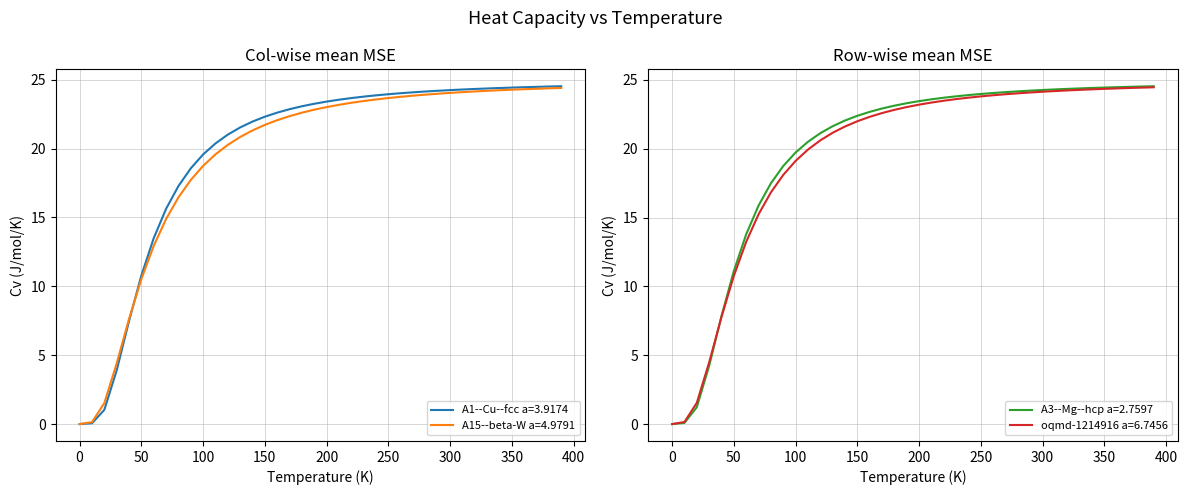

True or false: A1--Cu--fcc a=3.9174 has a value of 3.9 at 50.

False